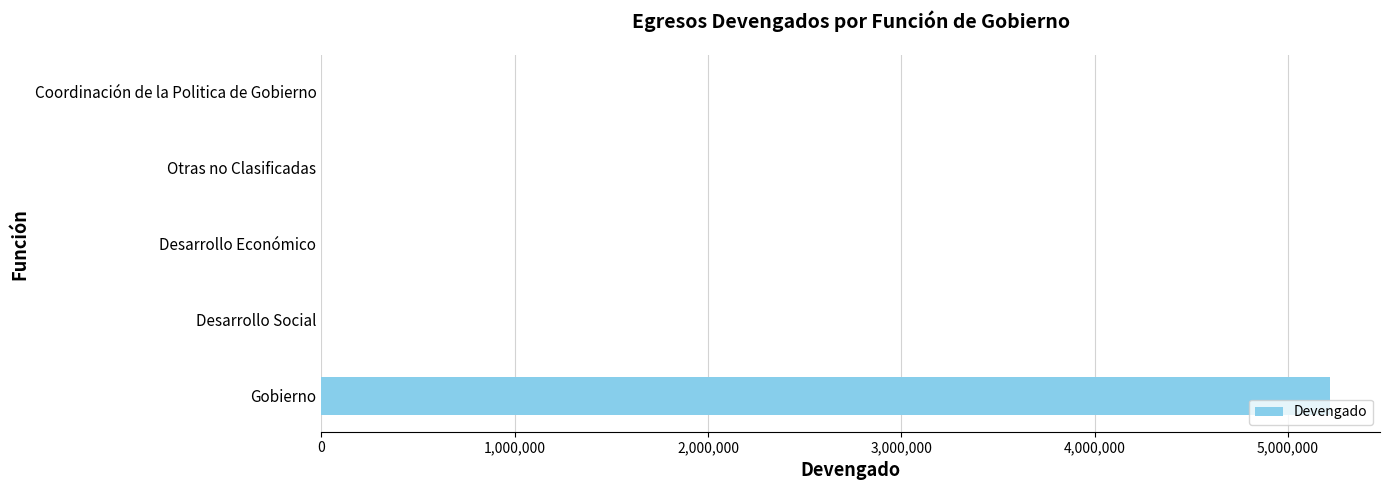

What is the sum of the values at Desarrollo Económico and Gobierno?

5215316.7